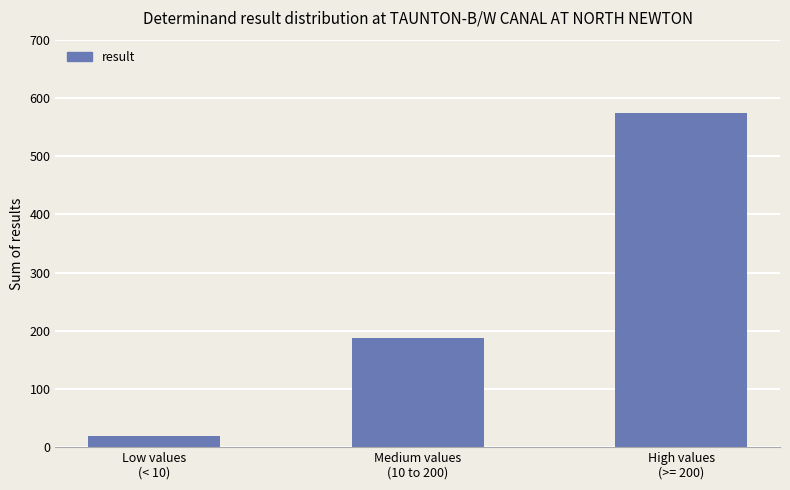

What is the ratio of the value at Low values
(< 10) to the value at Medium values
(10 to 200)?

0.1